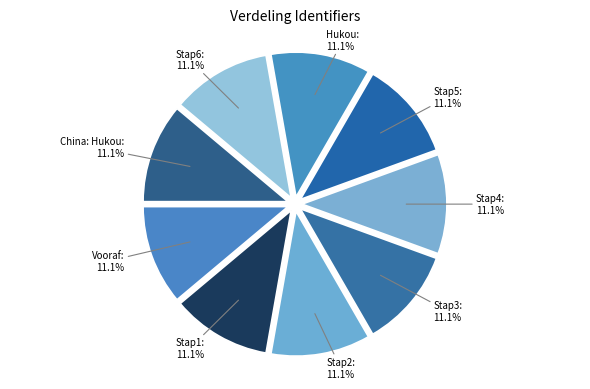

Combined, what portion of the pie is Stap1 and Hukou?

22.2%